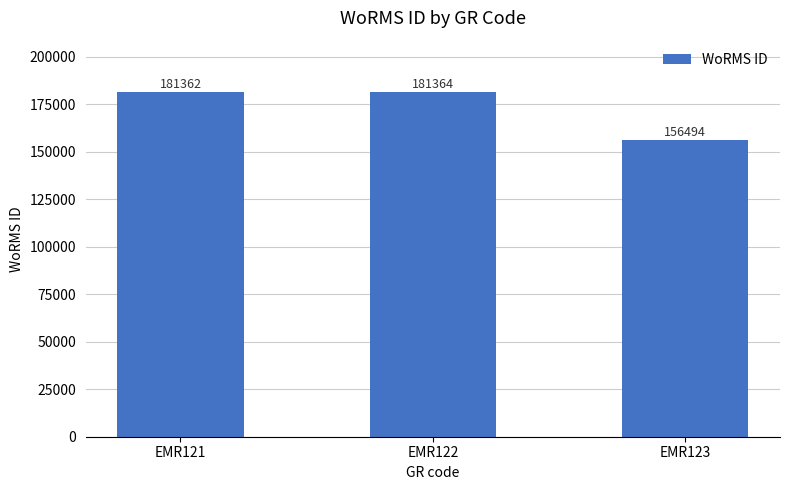

Read the value at EMR121.

181362